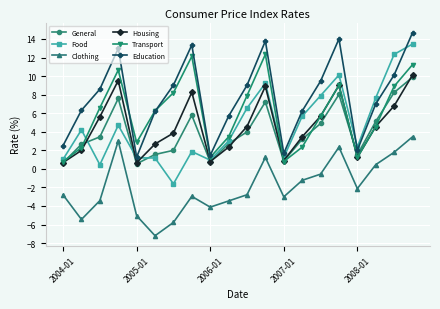

What is the maximum value for General?

9.9